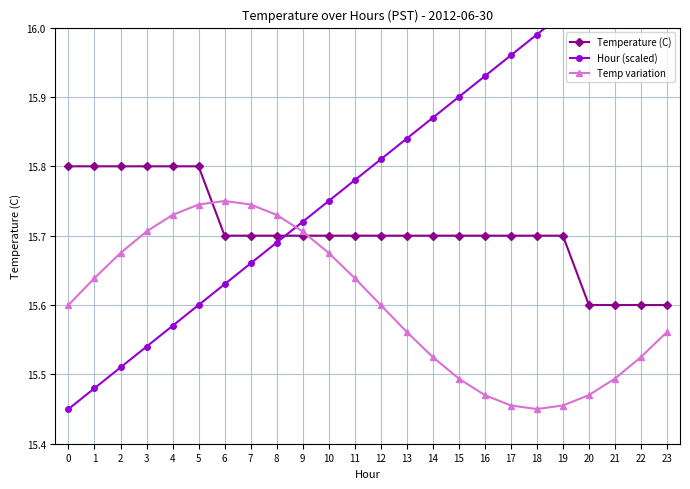

Is the value of Temp variation at 13 greater than the value of Temperature (C) at 13?

No